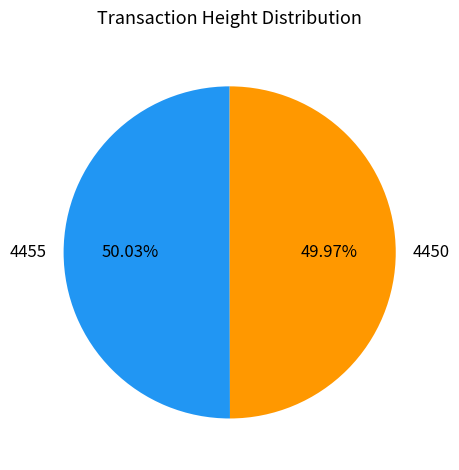

Is there a majority slice in this chart?

Yes